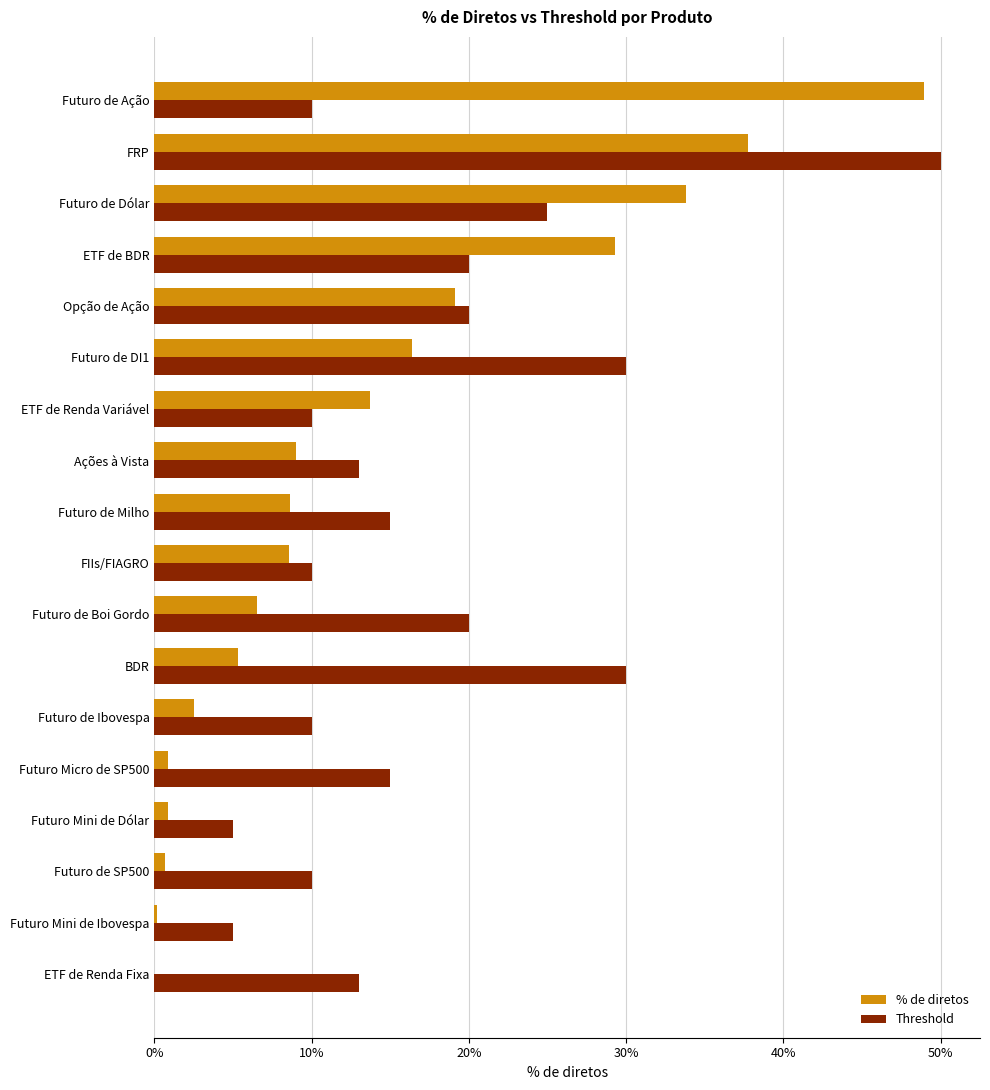

At which category is the sum across all series the highest?

FRP